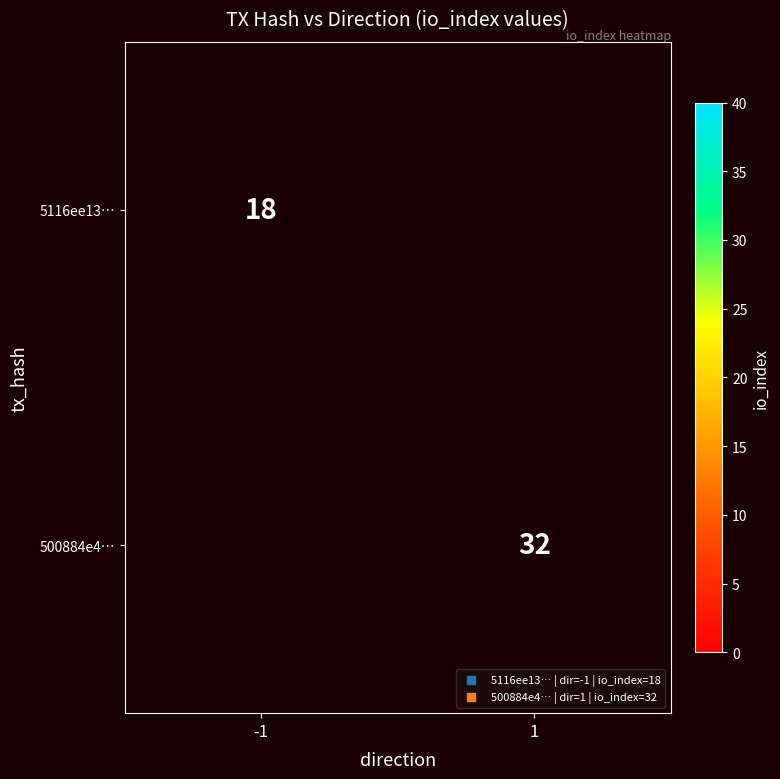

The value of 500884e4… at 1 is 32. True or false?

True